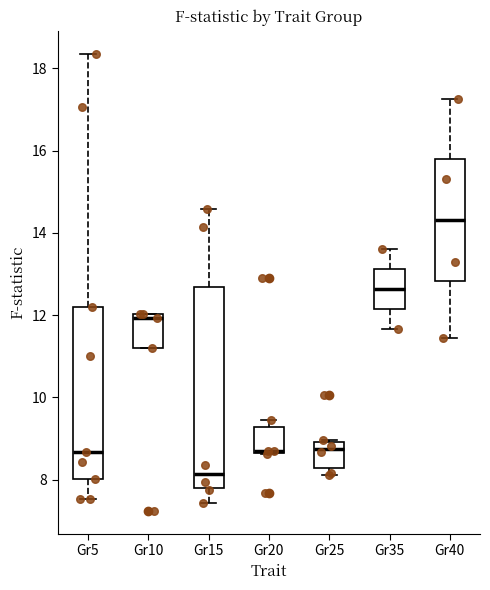

Where is the upper edge of the box for Gr10 on the y-axis? The values are not printed on the chart, so give them approximately, as read against the axis.

12.0